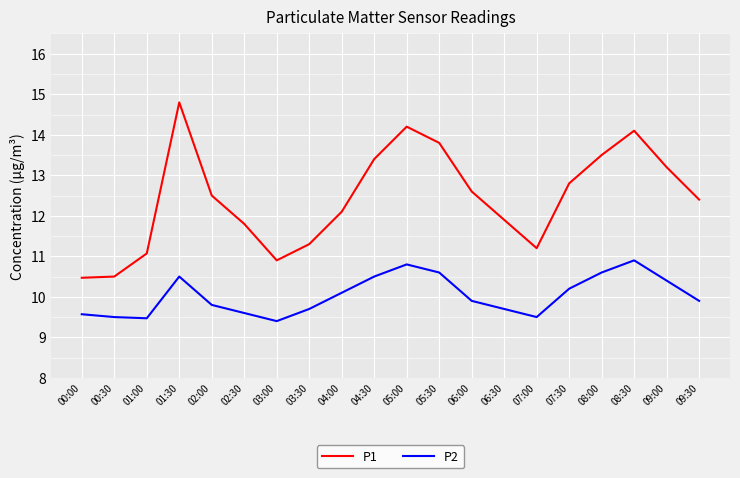

The P1 series shows 11.1 at 01:00. True or false?

True